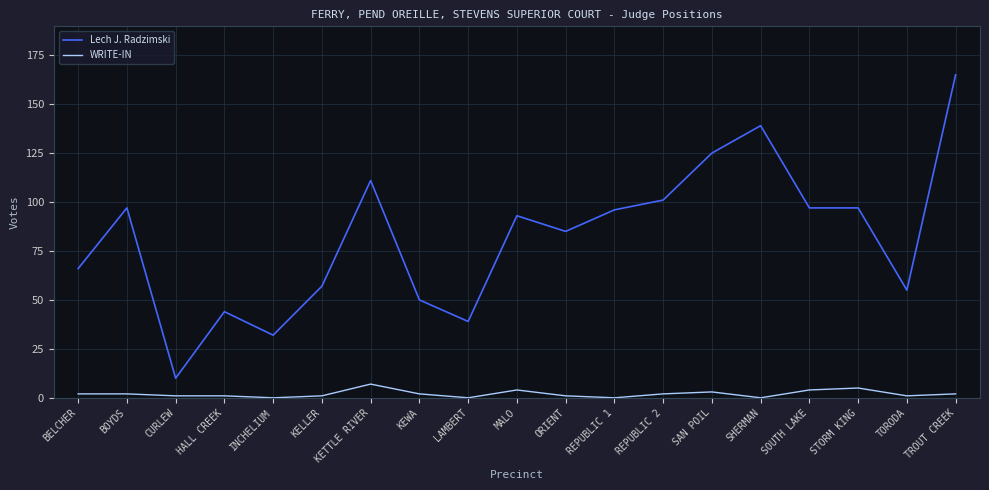

Which series has the widest spread of values?

Lech J. Radzimski